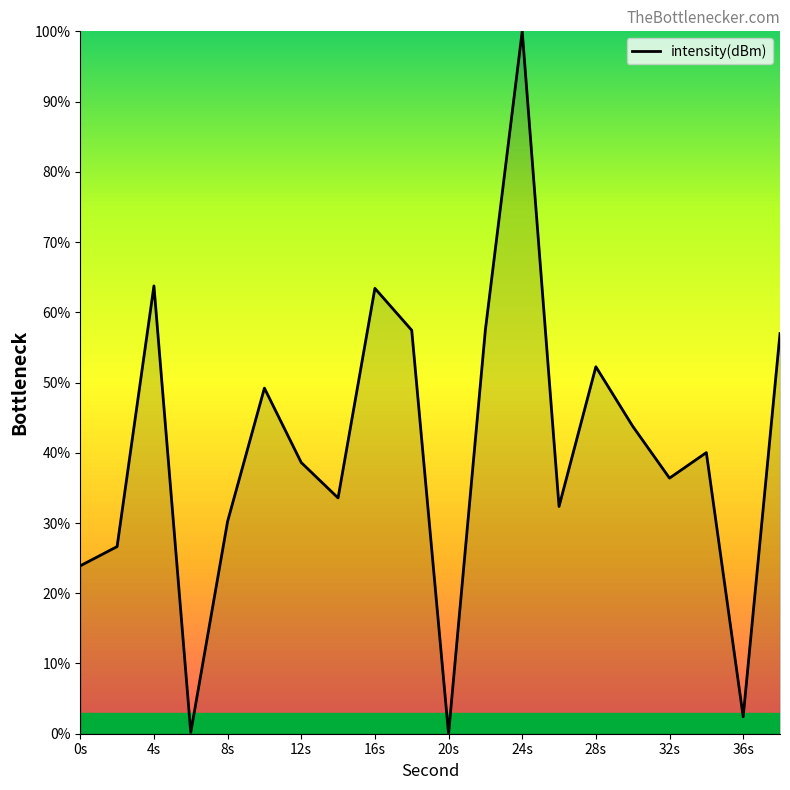

What is the greatest value displayed?

100.0